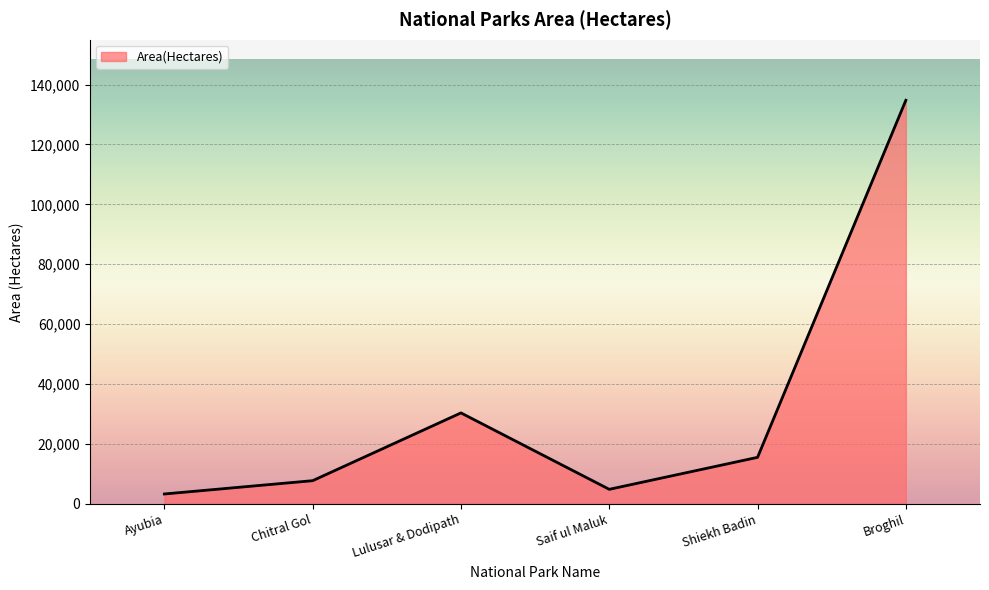

How many categories are shown in the chart?

6